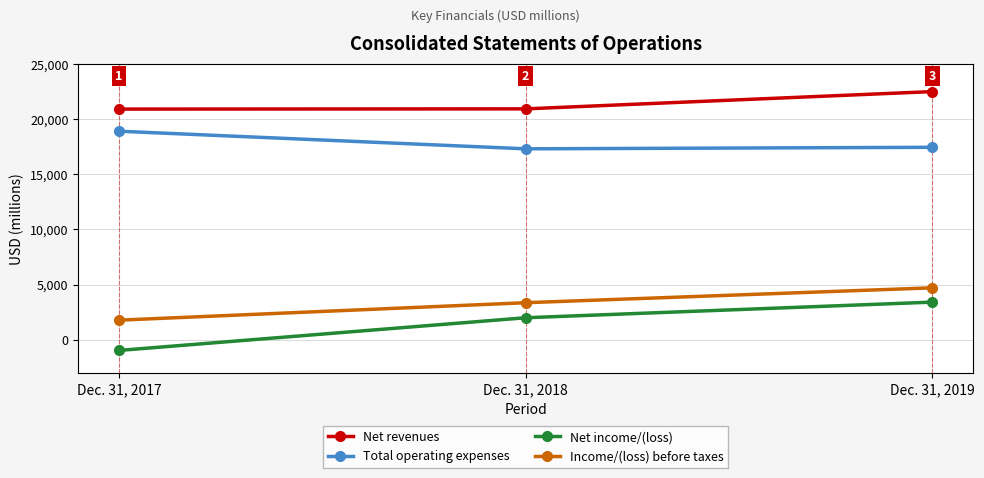

At which label is Net revenues closest to 21692?

Dec. 31, 2018